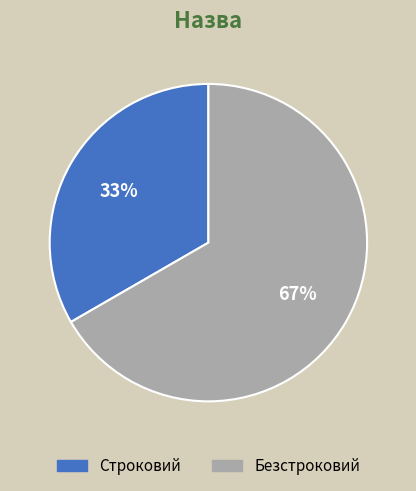

Is it true that Строковий is 33% of the pie?

True